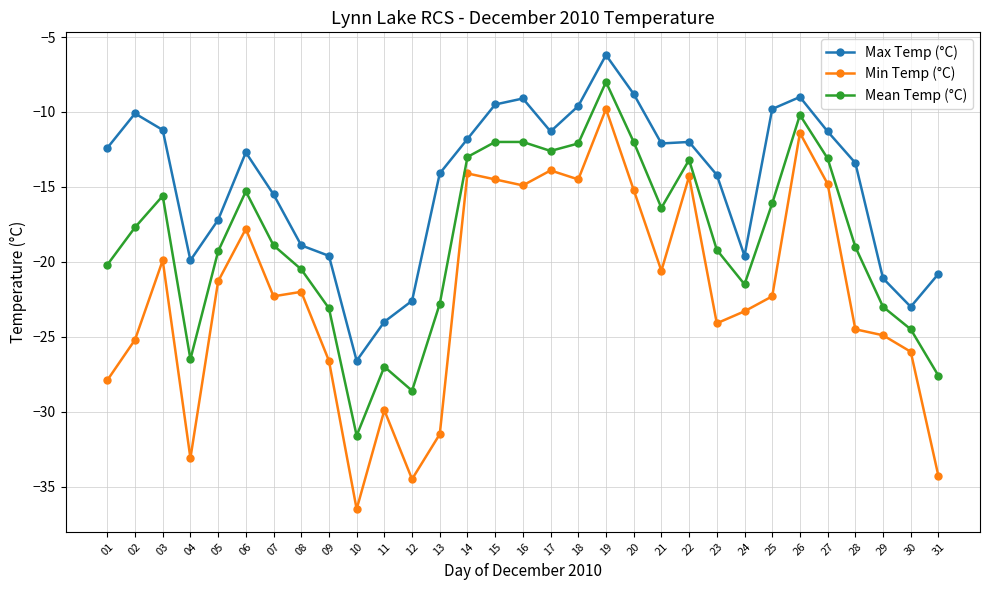

Is the value of Max Temp (°C) at 25 greater than the value of Min Temp (°C) at 14?

Yes